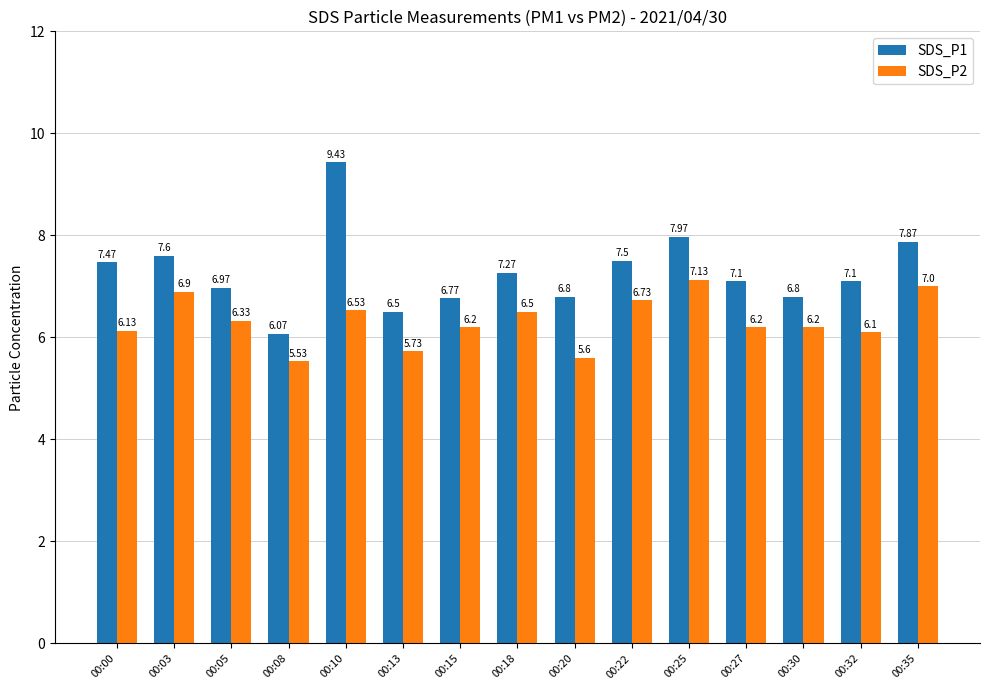

How many values in the SDS_P1 series exceed 7?

9